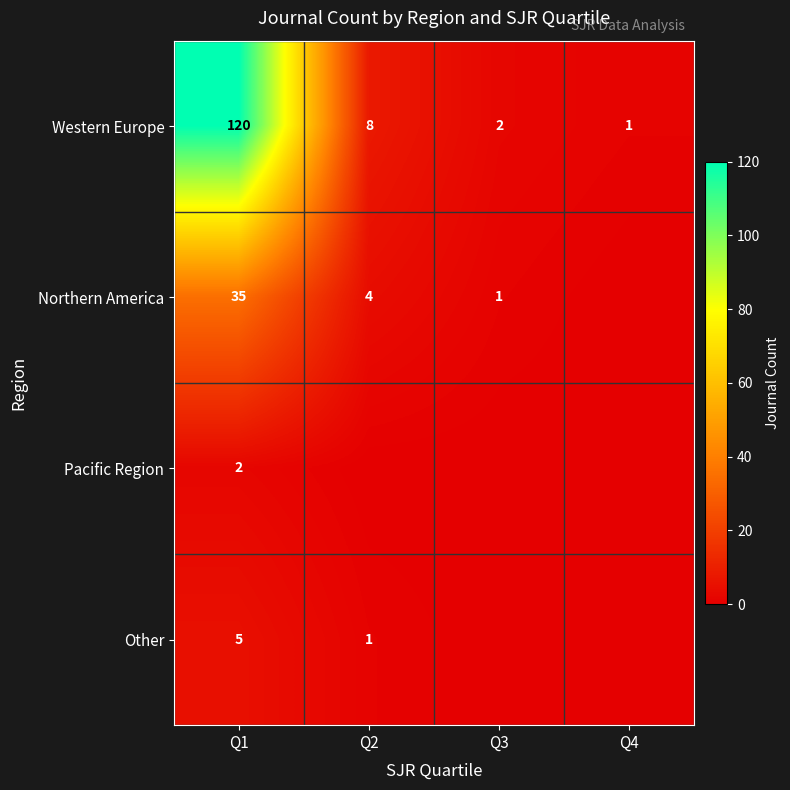

True or false: Western Europe has a value of 1 at Q4.

True